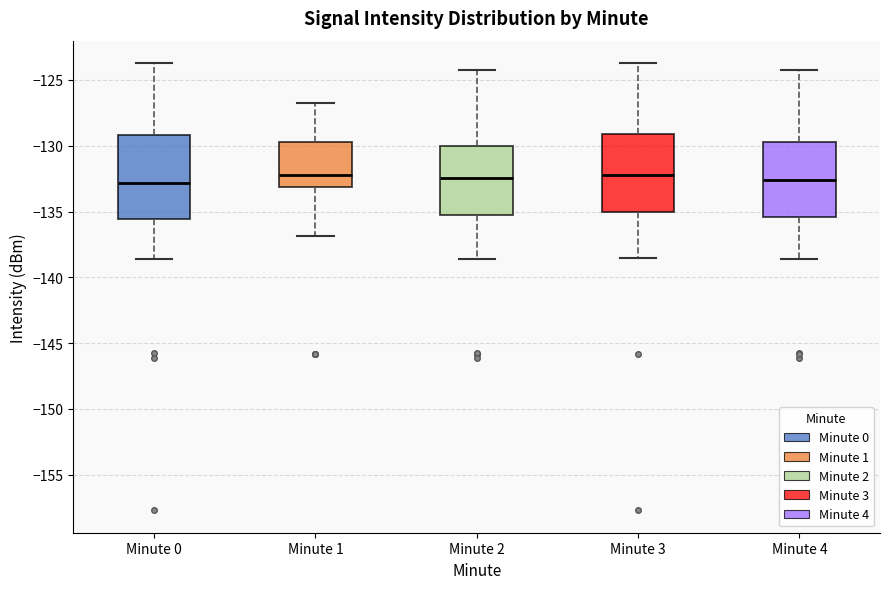

Reading left to right, read every box against the y-axis: the position of its median line, the range the box covers, and the ends of its whiskers. The values are not printed on the chart, so give them approximately, as read against the axis.

Minute 0: median -133.0, box -135.5 to -129.0, whiskers -138.5 to -123.5
Minute 1: median -132.0, box -133.0 to -129.5, whiskers -137.0 to -126.5
Minute 2: median -132.5, box -135.5 to -130.0, whiskers -138.5 to -124.0
Minute 3: median -132.0, box -135.0 to -129.0, whiskers -138.5 to -123.5
Minute 4: median -132.5, box -135.5 to -129.5, whiskers -138.5 to -124.0